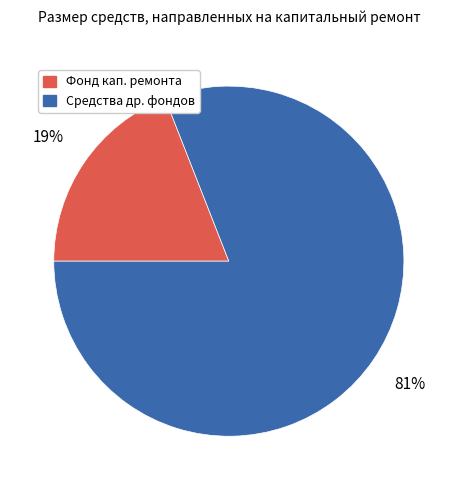

Rank the categories by value from lowest to highest.

Фонд кап. ремонта, Средства др. фондов